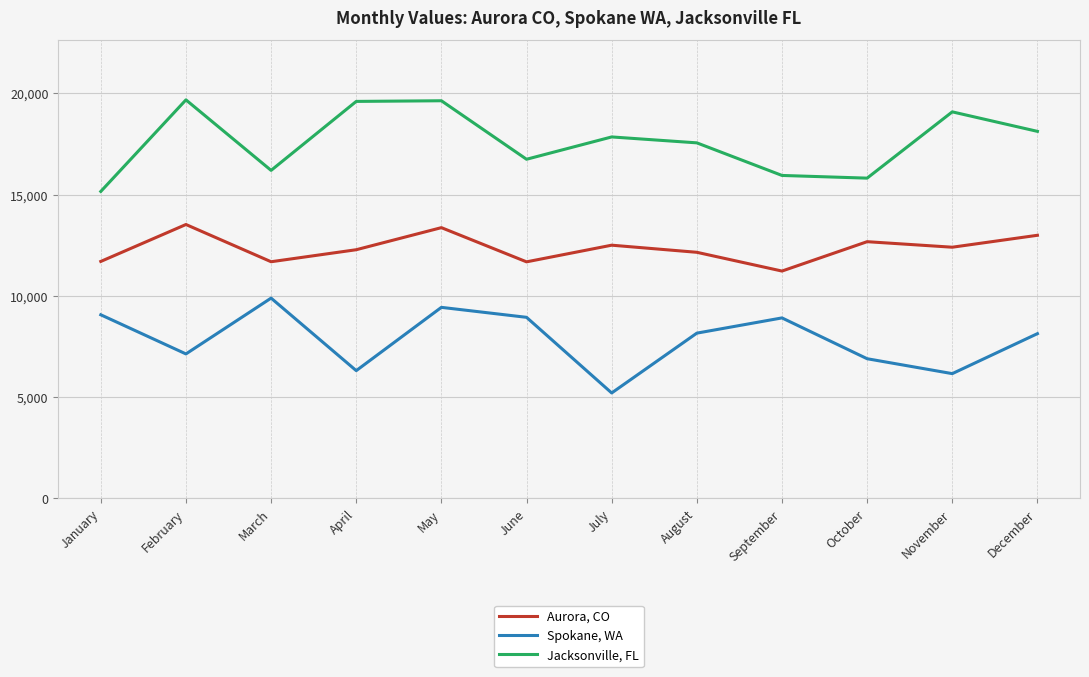

The value of Jacksonville, FL at September is 28233. True or false?

False